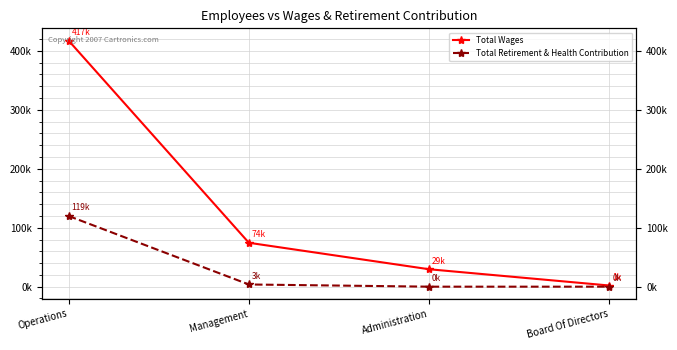

Reading left to right, extract all data points from this chart.

Total Wages: 417271	74439	29539	1950
Total Retirement & Health Contribution: 119832	3722	0	0